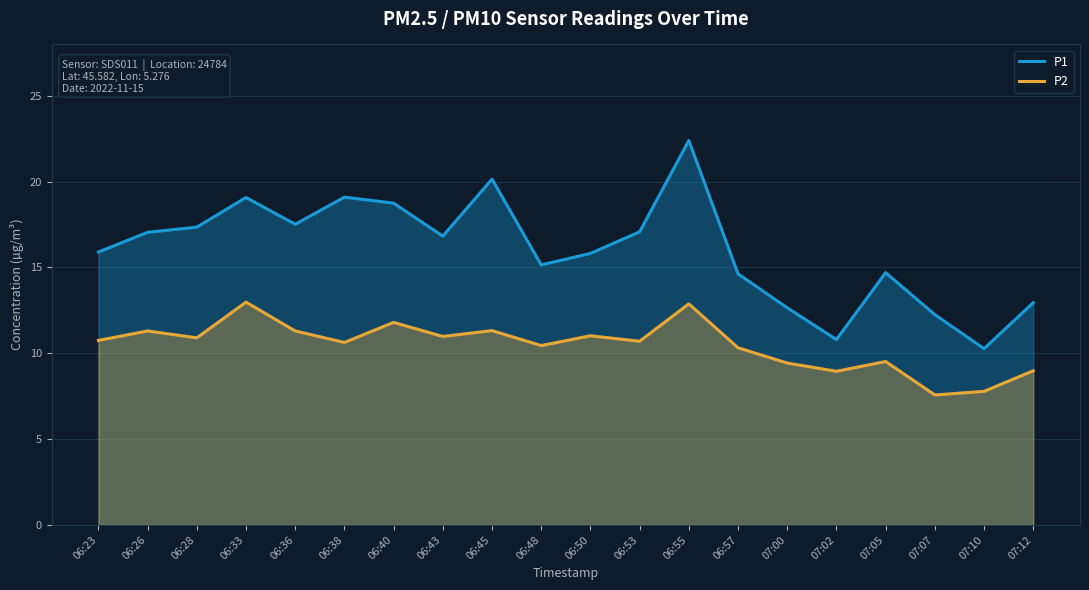

What is the total value across all series at 06:57?

25.0